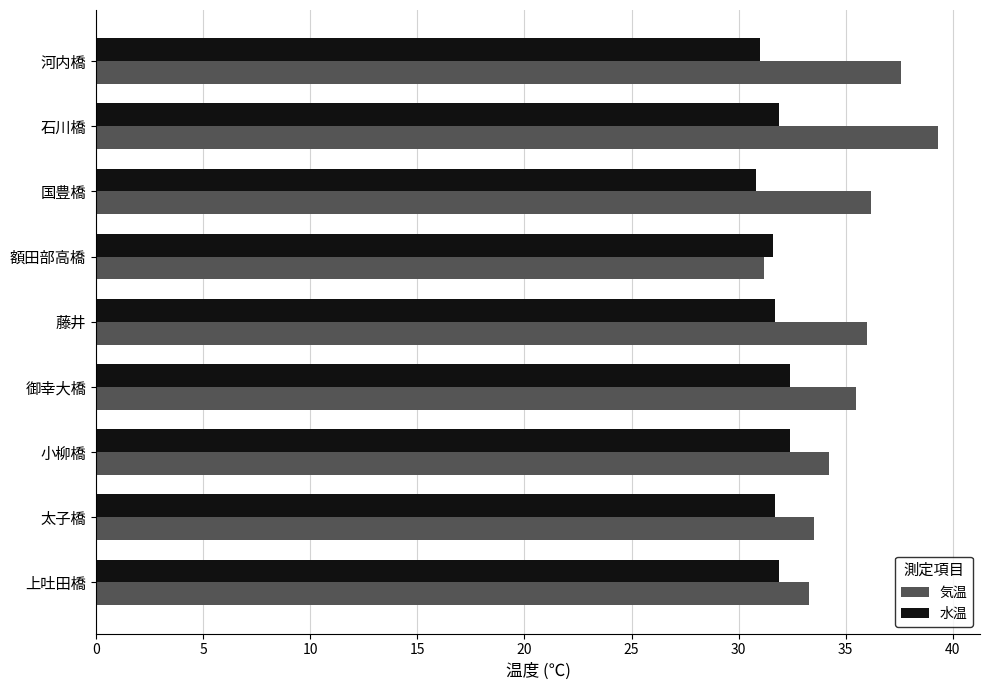

How many data points does each series have?

9